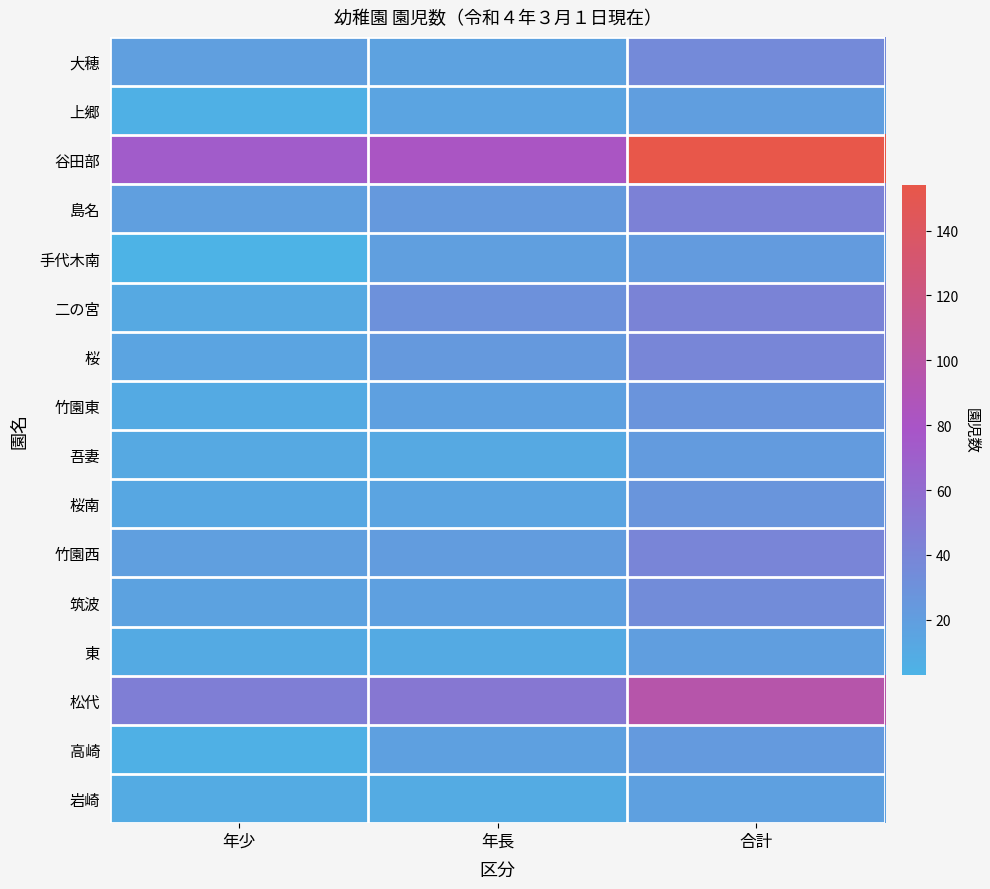

Reading left to right, what are all the values shown in this chart?

大穂: 年少=19	年長=17	合計=36
上郷: 年少=5	年長=15	合計=20
谷田部: 年少=73	年長=81	合計=154
島名: 年少=19	年長=24	合計=43
手代木南: 年少=3	年長=19	合計=22
二の宮: 年少=11	年長=30	合計=41
桜: 年少=15	年長=24	合計=39
竹園東: 年少=10	年長=18	合計=28
吾妻: 年少=11	年長=11	合計=22
桜南: 年少=12	年長=15	合計=27
竹園西: 年少=19	年長=21	合計=40
筑波: 年少=16	年長=18	合計=34
東: 年少=10	年長=10	合計=20
松代: 年少=45	年長=51	合計=96
高崎: 年少=5	年長=18	合計=23
岩崎: 年少=9	年長=9	合計=18